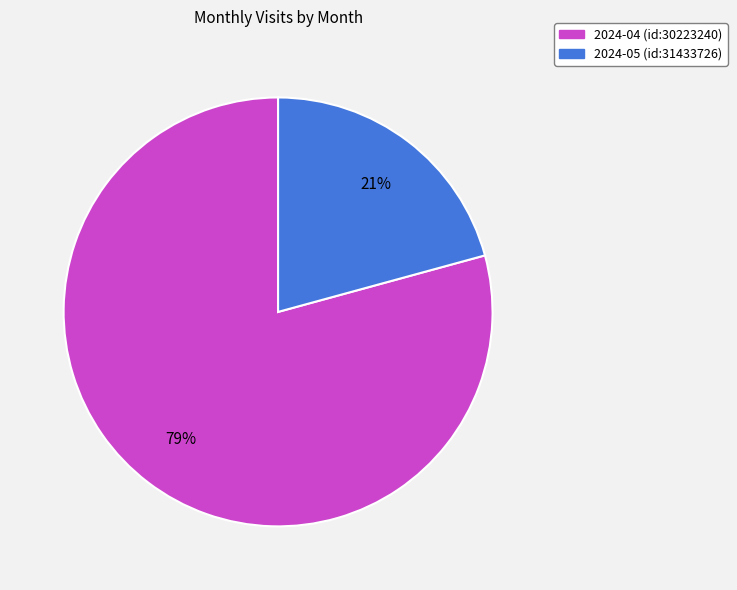

The 2024-05 (id:31433726) slice represents 33% of the pie. True or false?

False